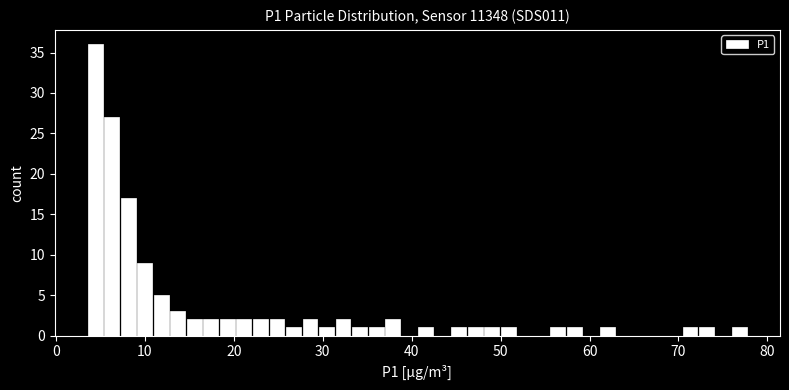

Read against the x-axis, roughly where is the centre of the tallest bar?

4